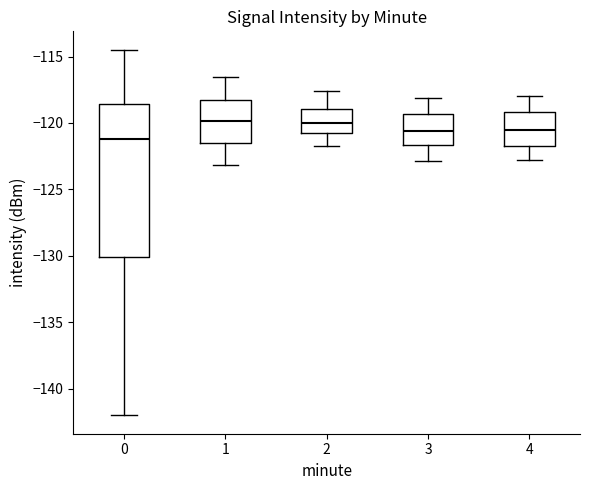

Comparing the boxes themselves (not the whiskers), which one is the tallest?

0